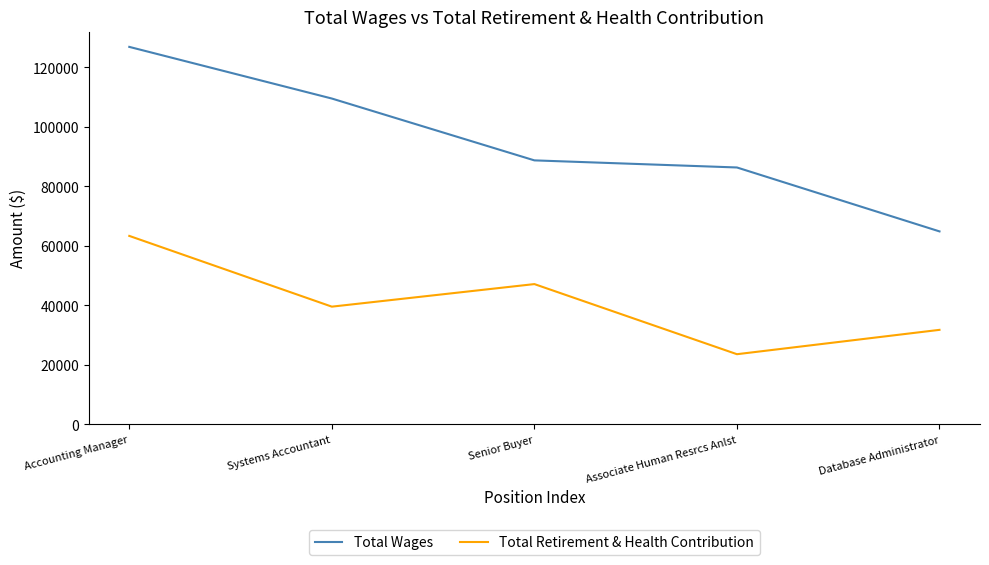

Which series has the largest range (max minus min)?

Total Wages